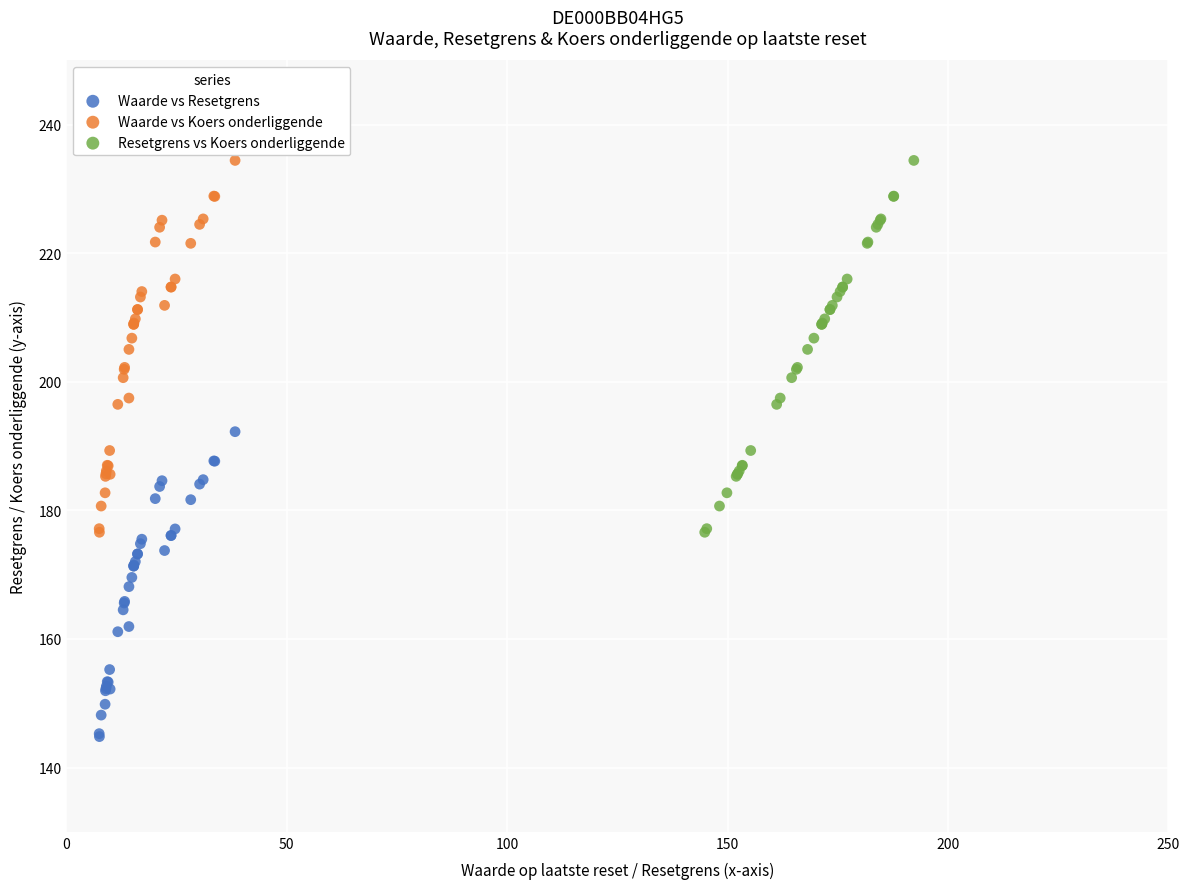

Which series reaches the minimum Y coordinate?

Waarde vs Resetgrens